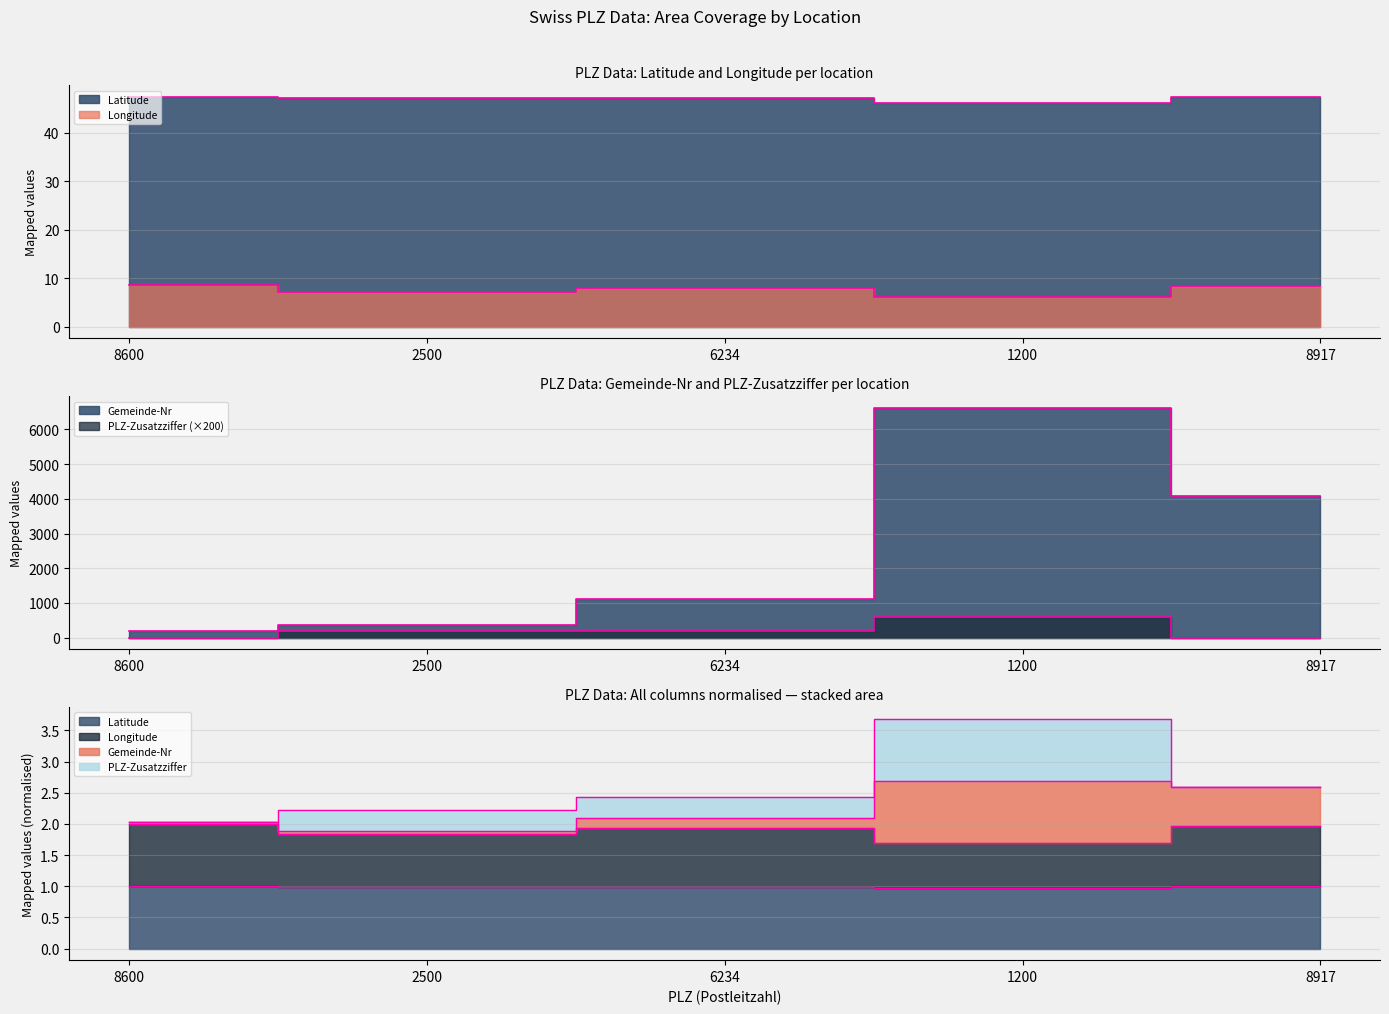

In Longitude, how many points are lower than both neighbors (excluding endpoints)?

2